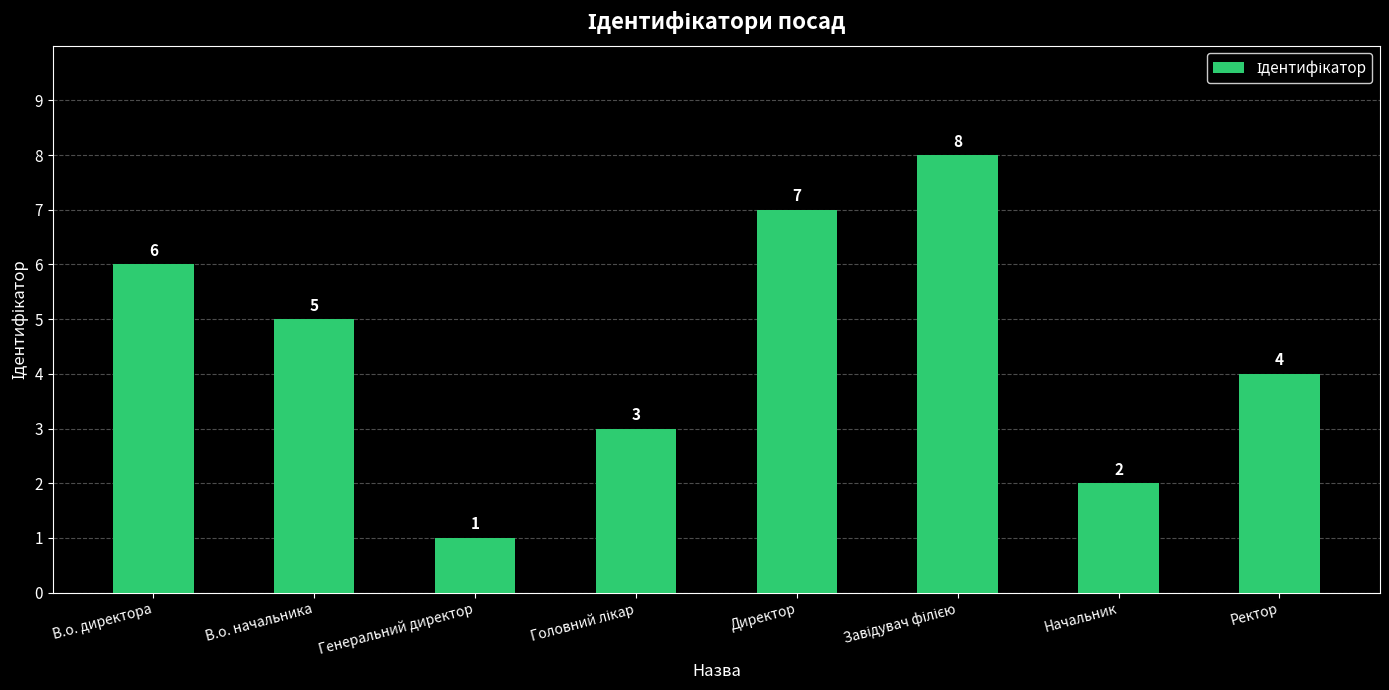

What is the difference between the second highest and minimum values?

6